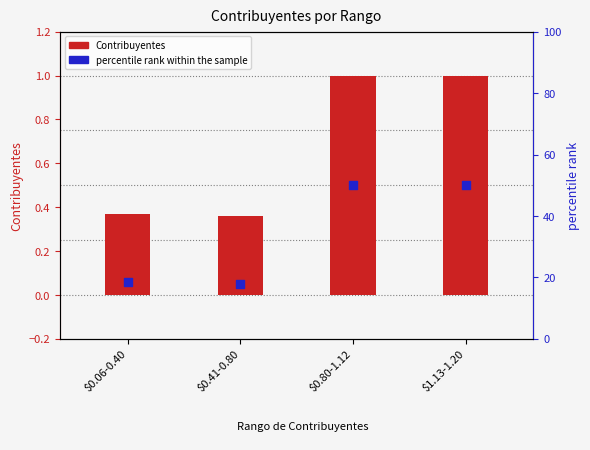

At which category is the sum across all series the highest?

$0.80-1.12